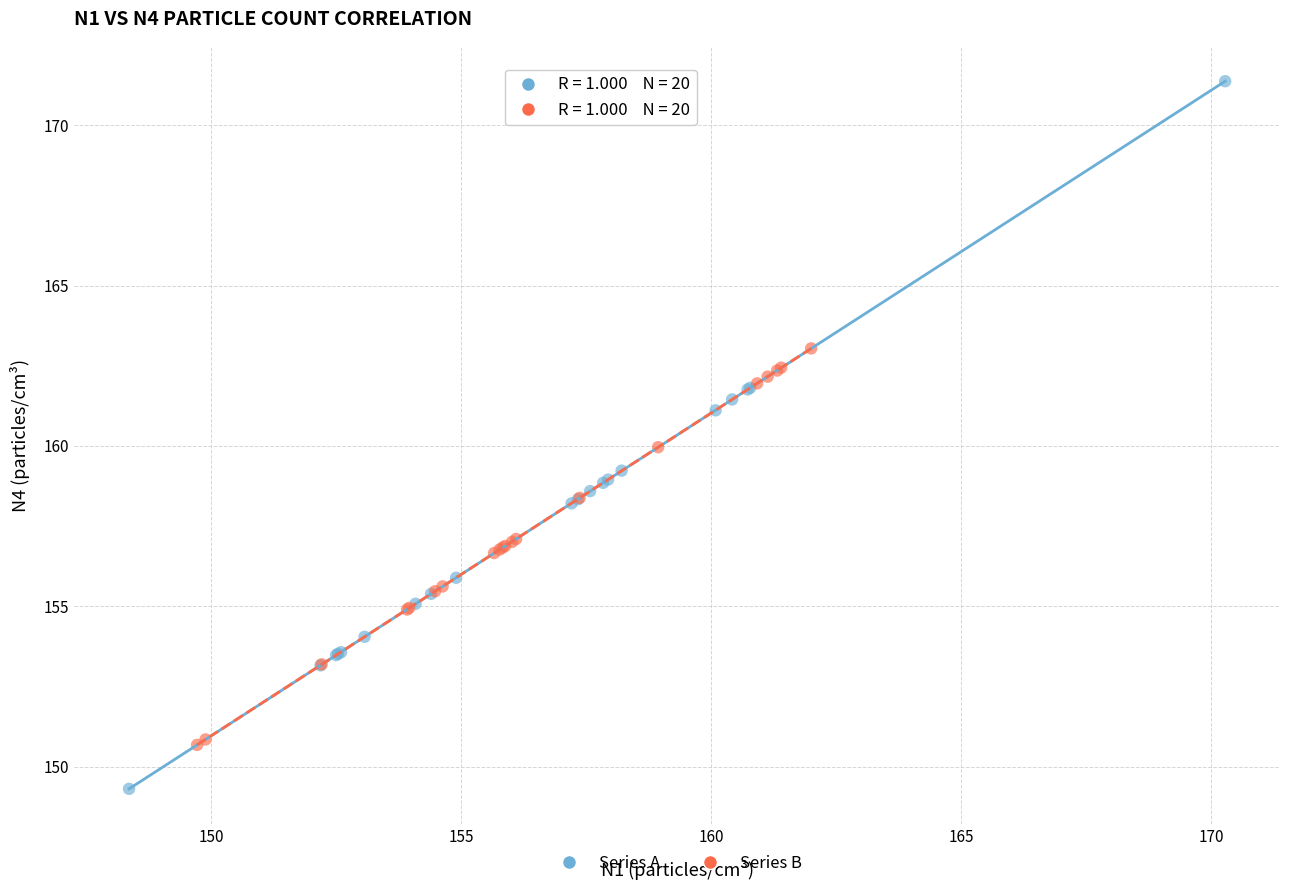

What are all the series names shown in the legend?

Series A, Series B